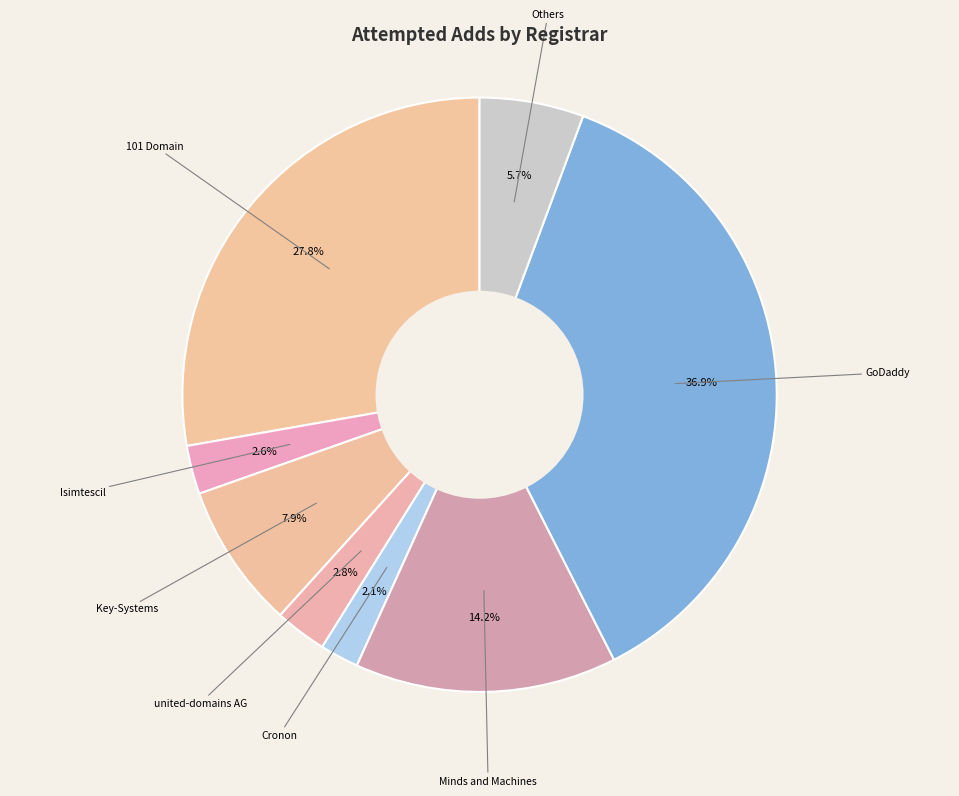

How many slices are in this pie chart?

8